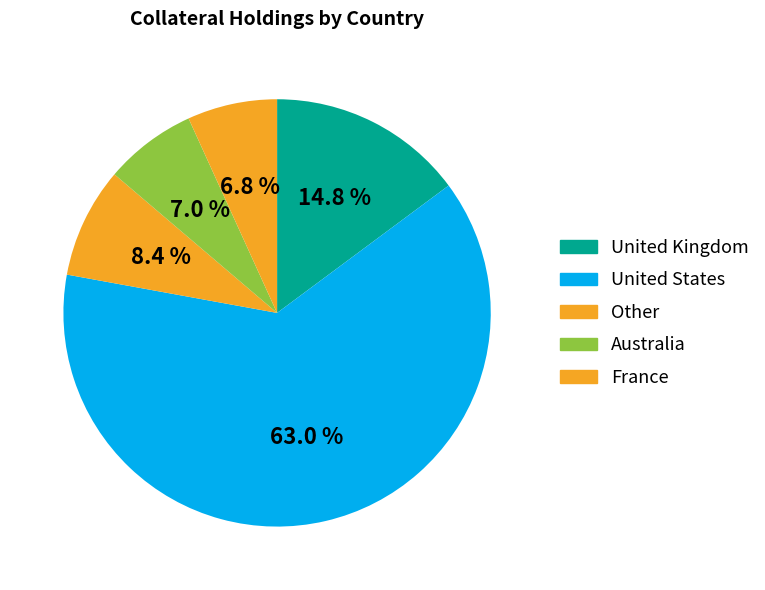

Which slice is the smallest?

France